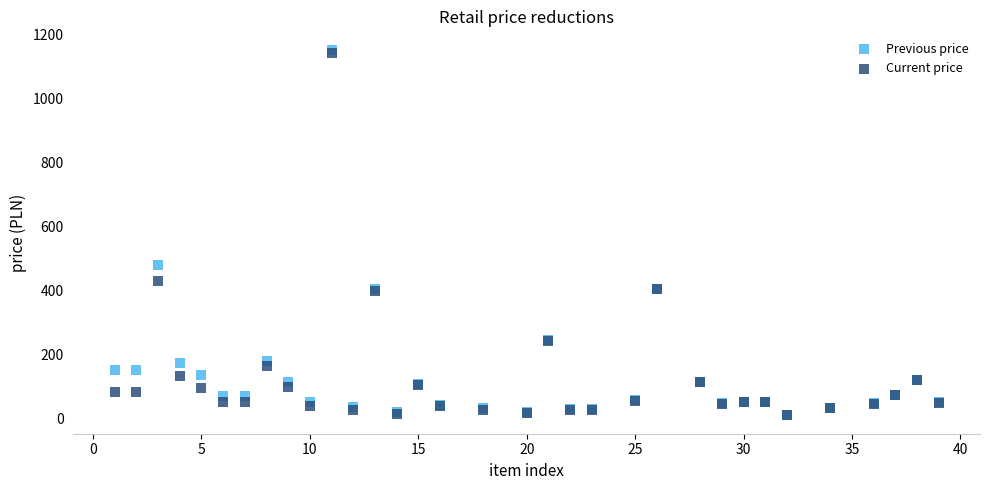

In the Previous price series, what Y value is closest to 581?

477.4